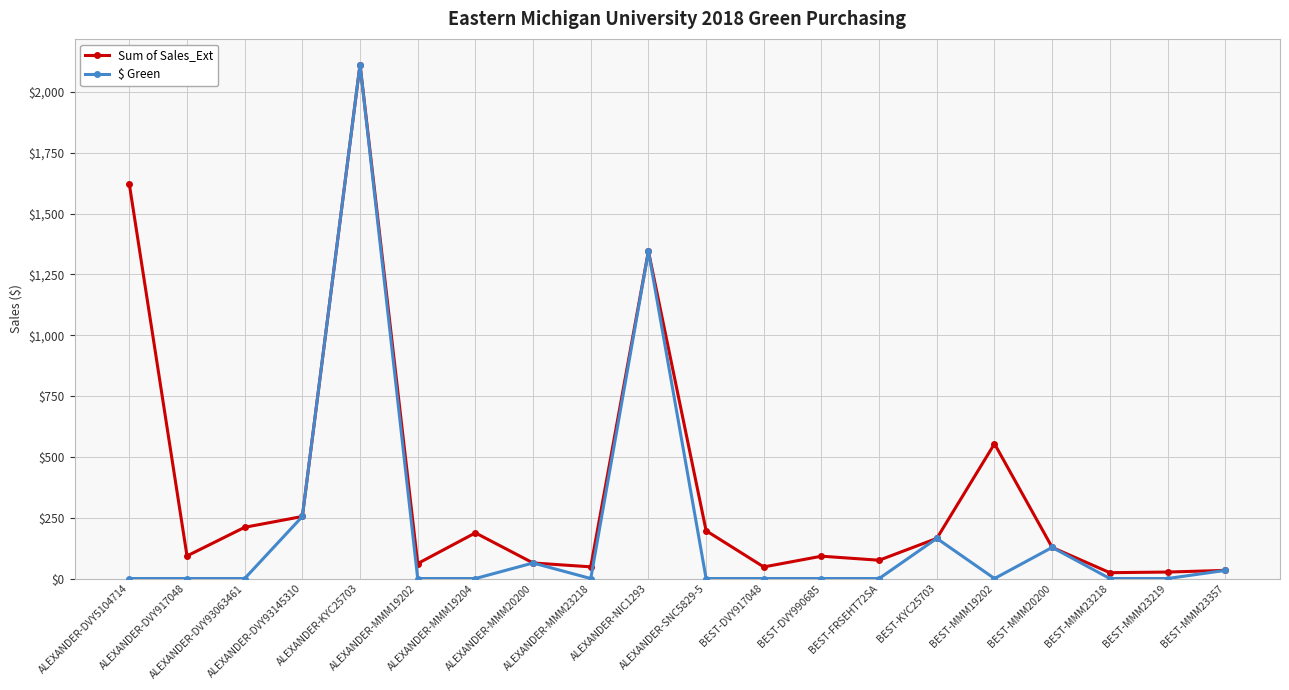

What position from the right is ALEXANDER-MMM19204?

14